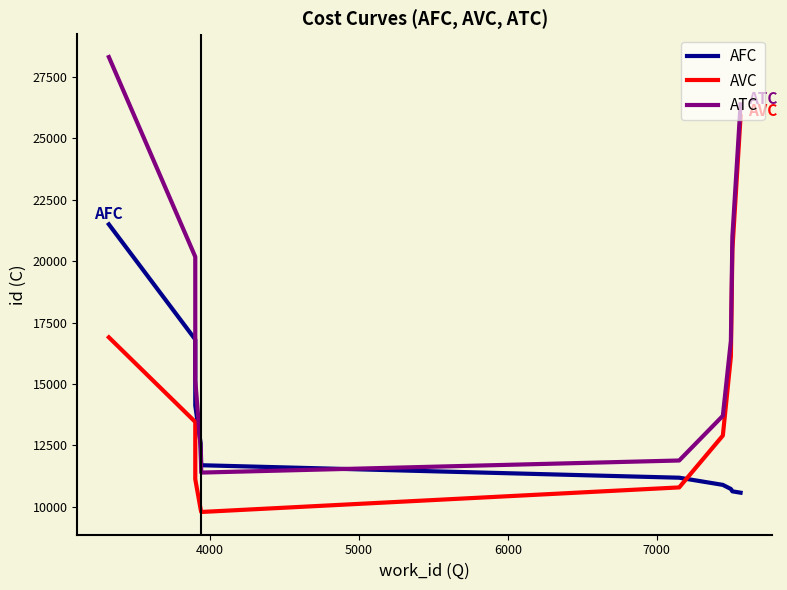

What is the difference between the maximum and minimum values in the ATC series?

16919.1